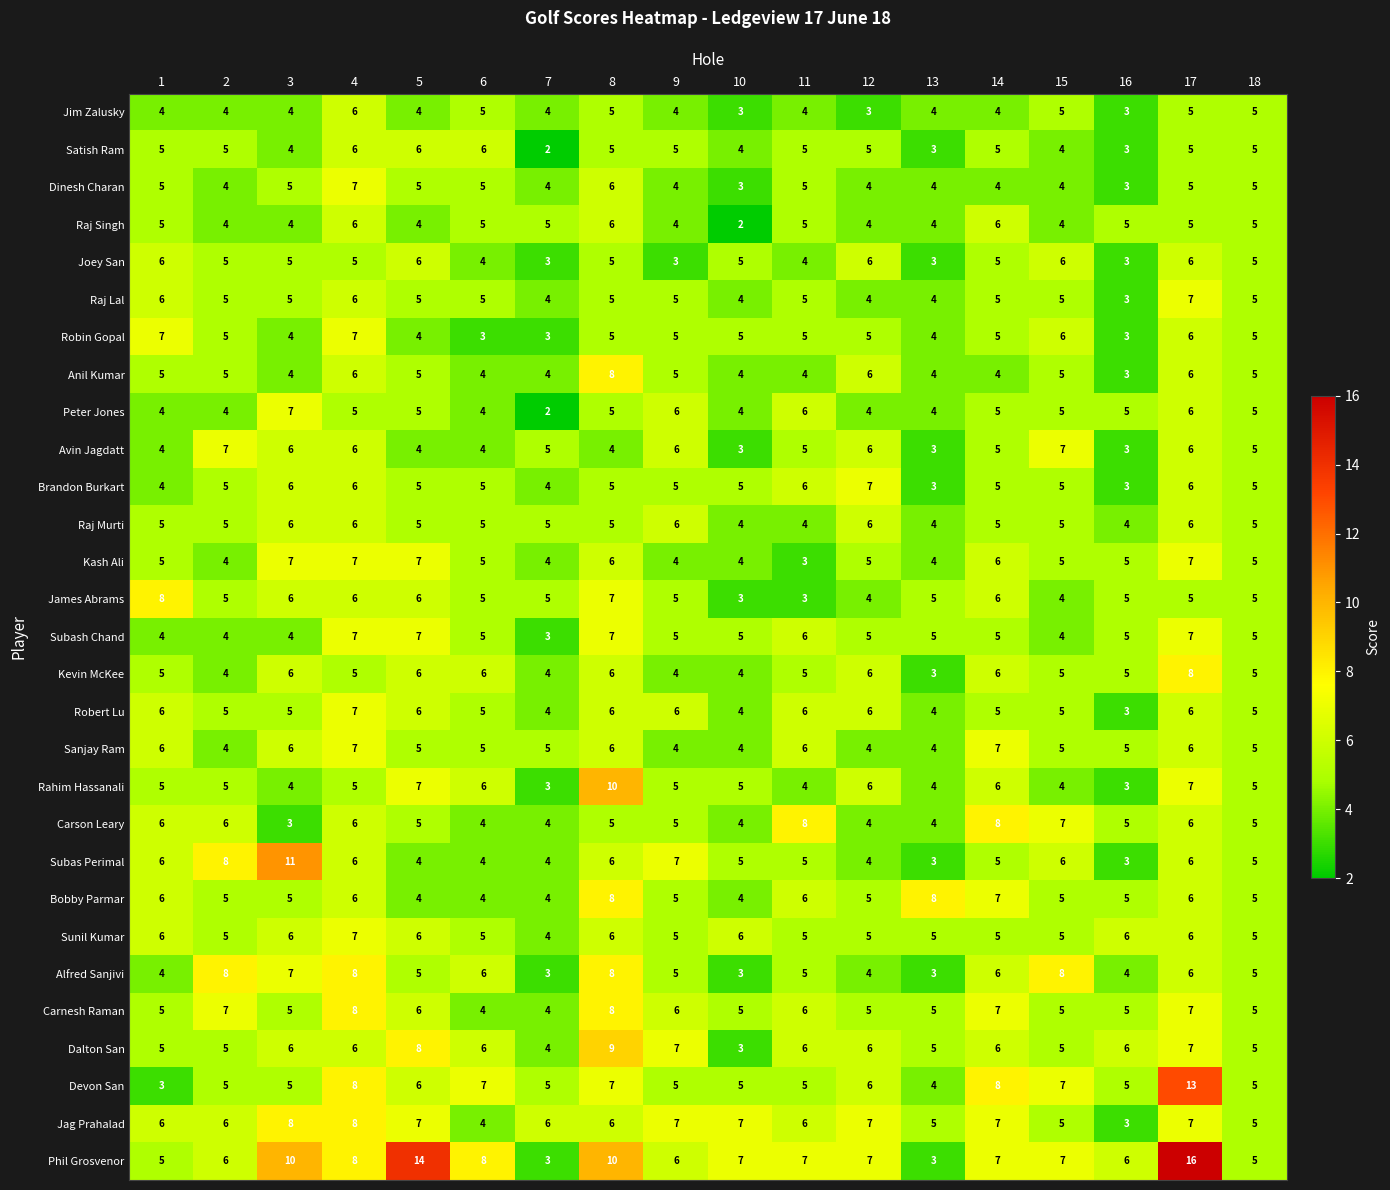

What is the sum of the Sanjay Ram values at 18 and 14?

12